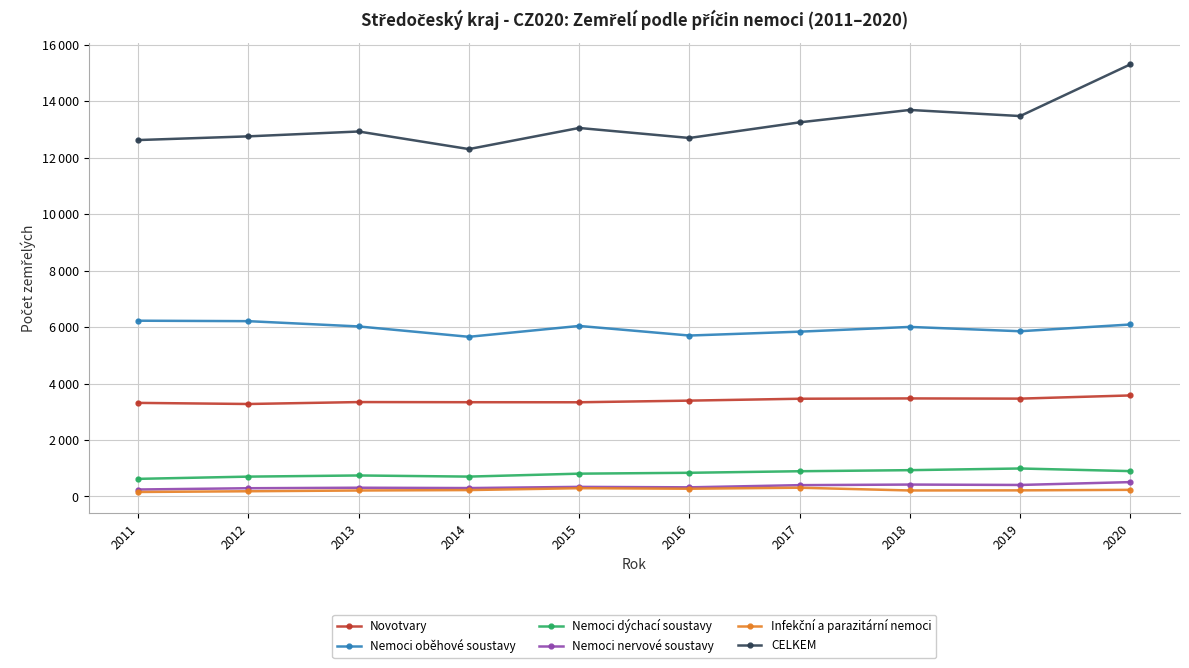

What is the greatest value displayed?

15302